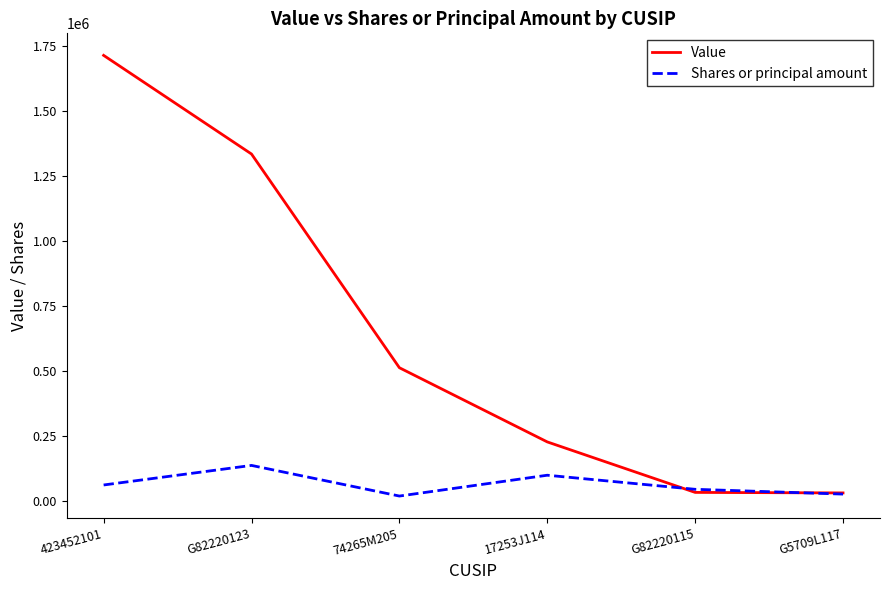

The value of Value at 423452101 is 1713000. True or false?

True